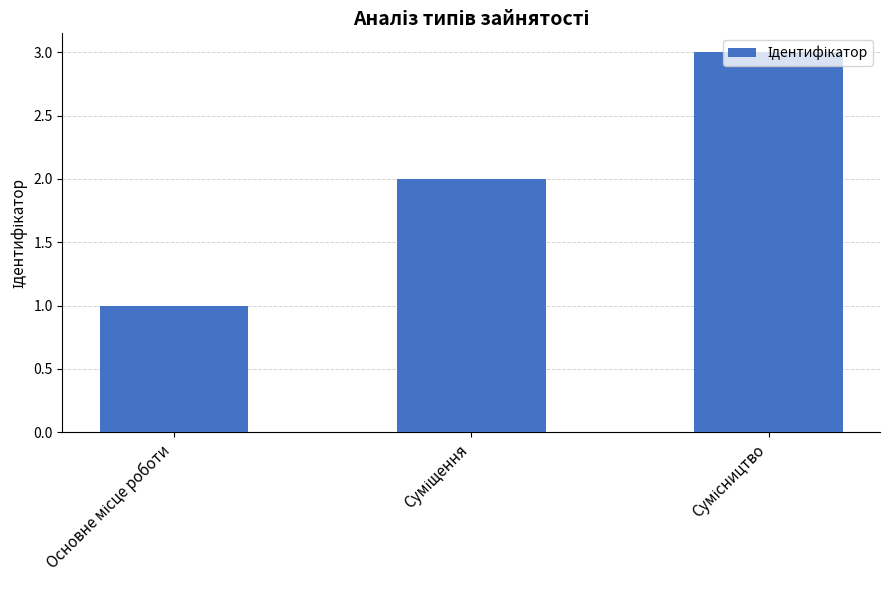

Reading left to right, extract all data points from this chart.

1	2	3